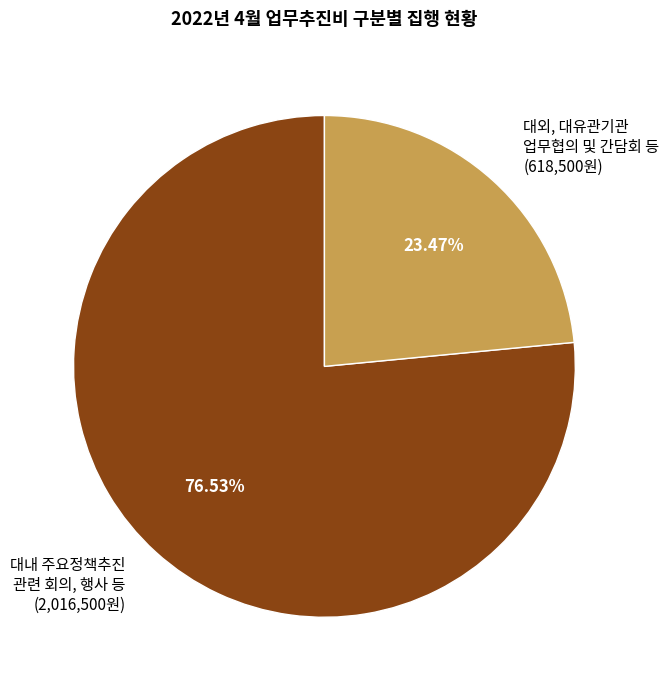

Between 대내 주요정책추진 관련 회의, 행사 등 (2,016,500원) and 대외, 대유관기관 업무협의 및 간담회 등 (618,500원), which is larger?

대내 주요정책추진 관련 회의, 행사 등 (2,016,500원)